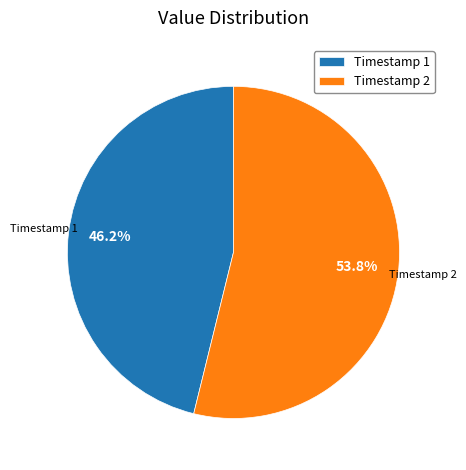

How many slices are in this pie chart?

2